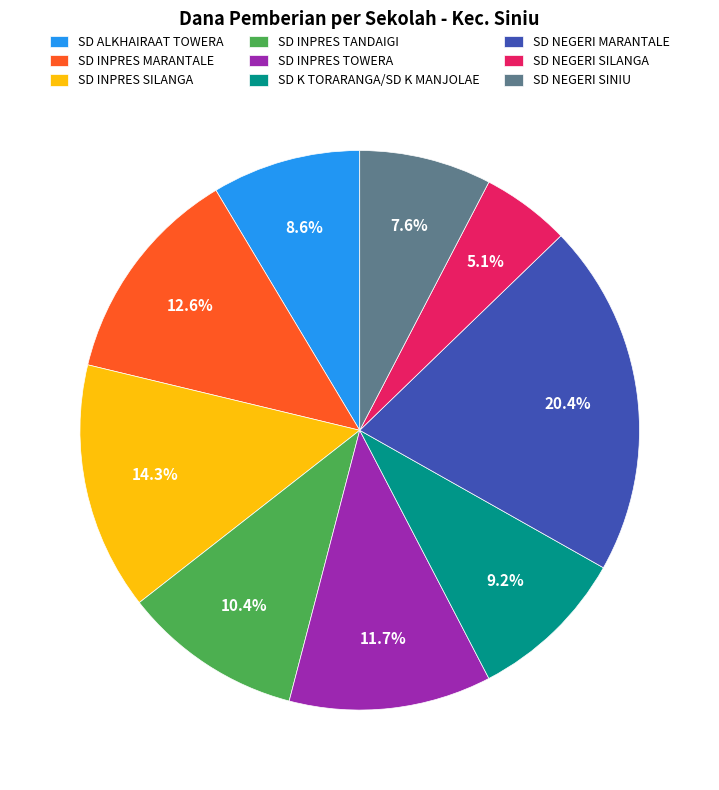

How many segments does this pie chart have?

9